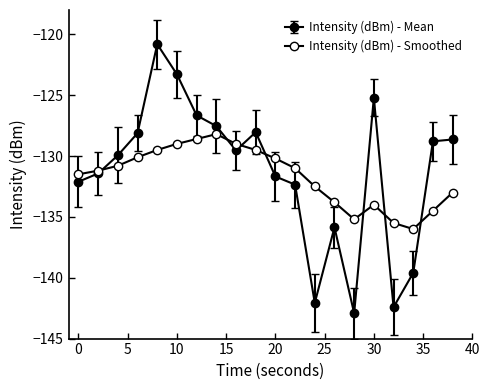

How many series are shown in this chart?

2